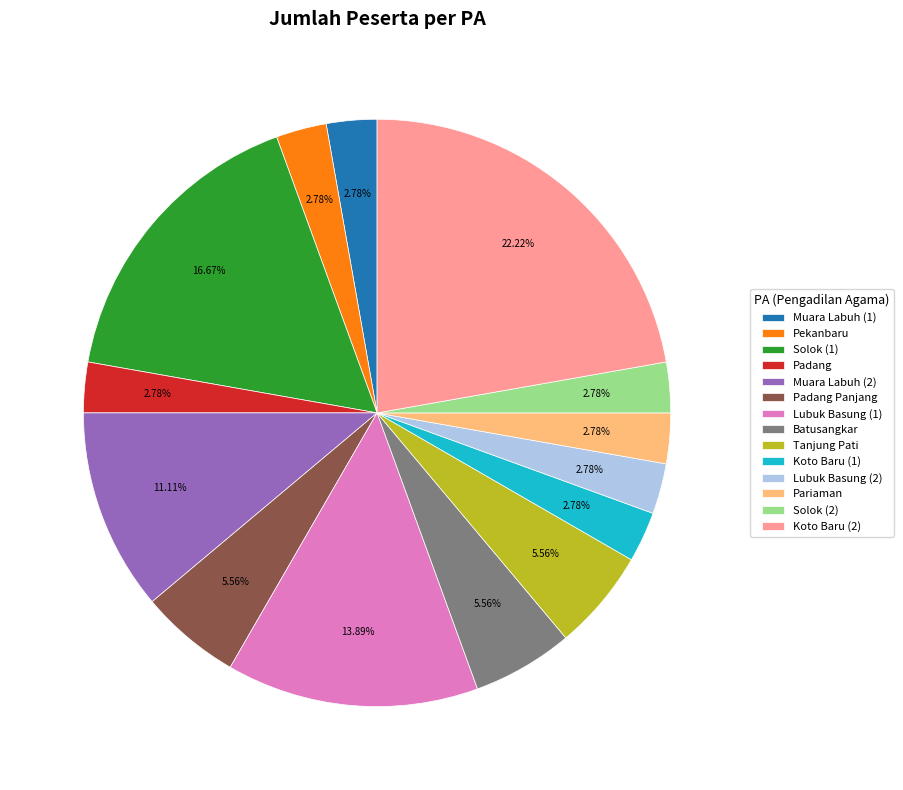

Is there a majority slice in this chart?

No